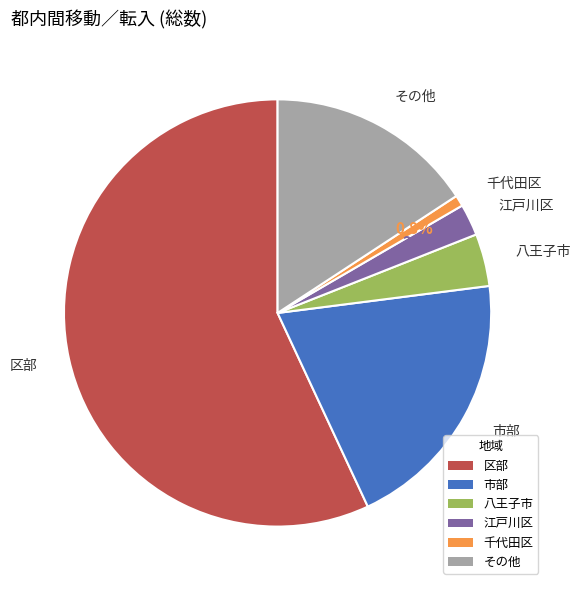

Does any single category account for the majority?

Yes